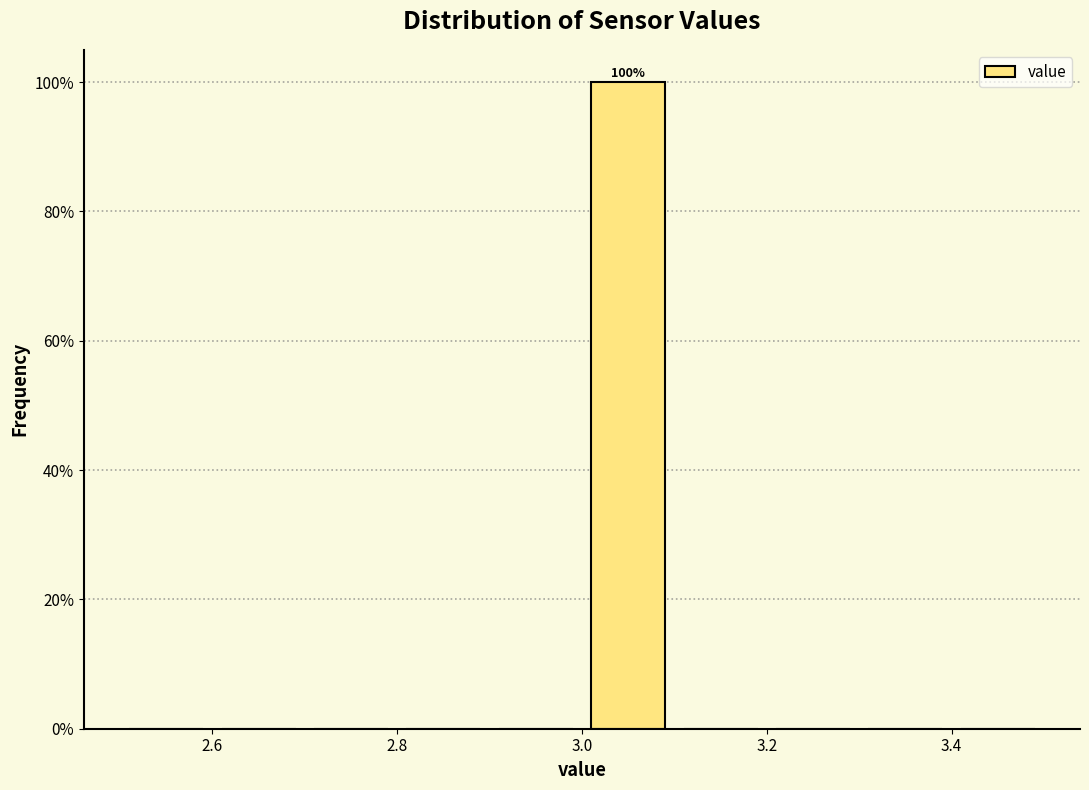

Which range on the x-axis has the tallest bar?

3.0 to 3.1